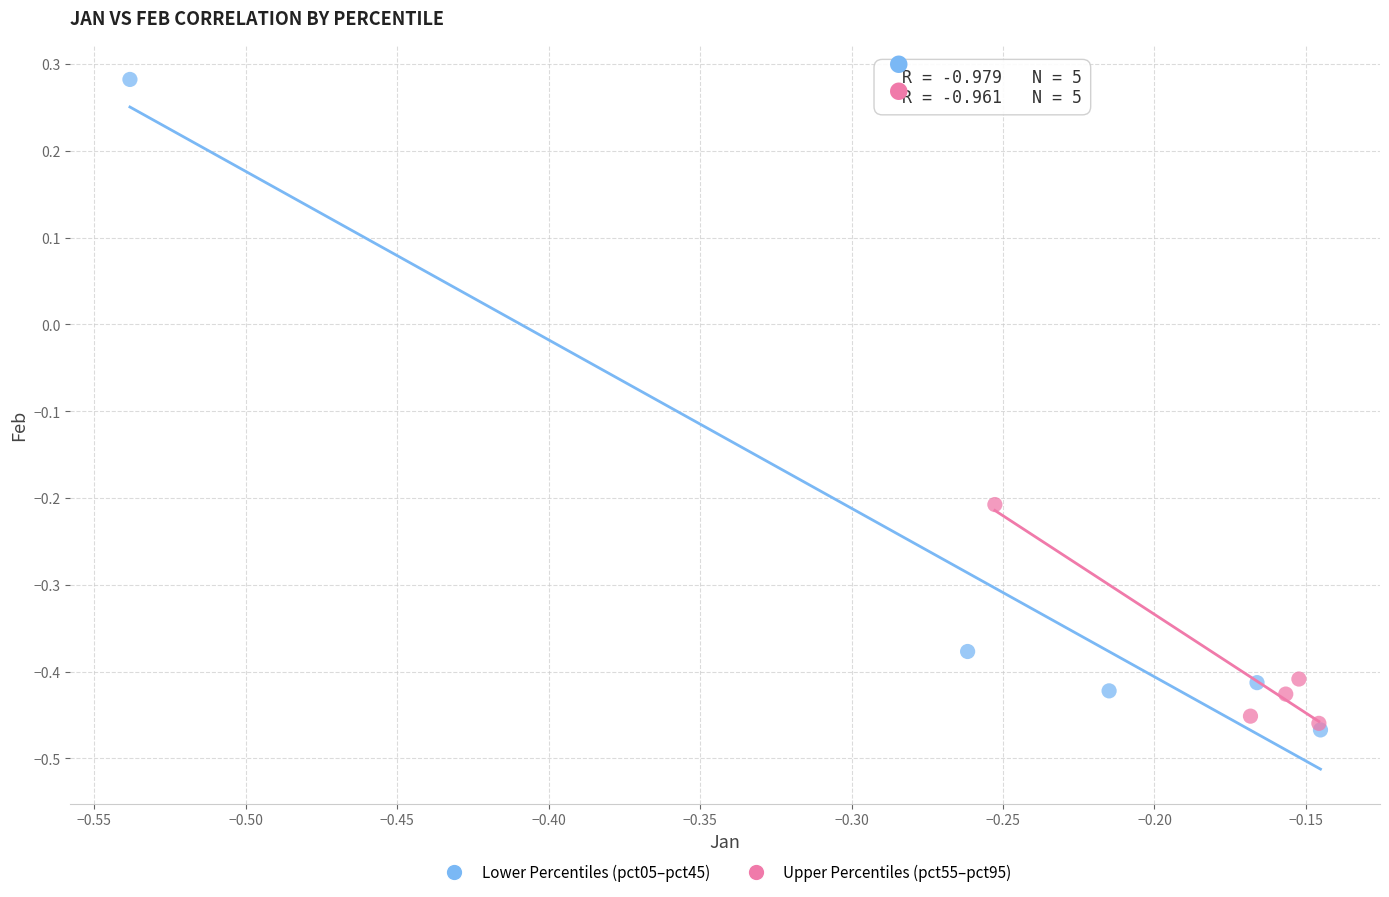

Which series contains the highest Y value?

Lower Percentiles (pct05–pct45)